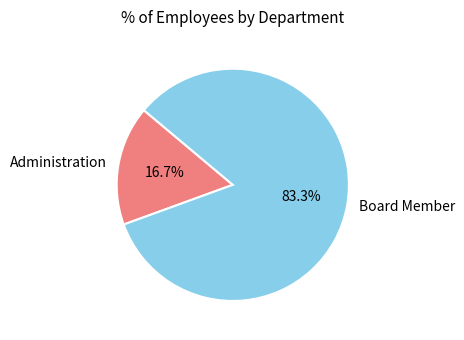

What is the largest slice in the pie chart?

Board Member